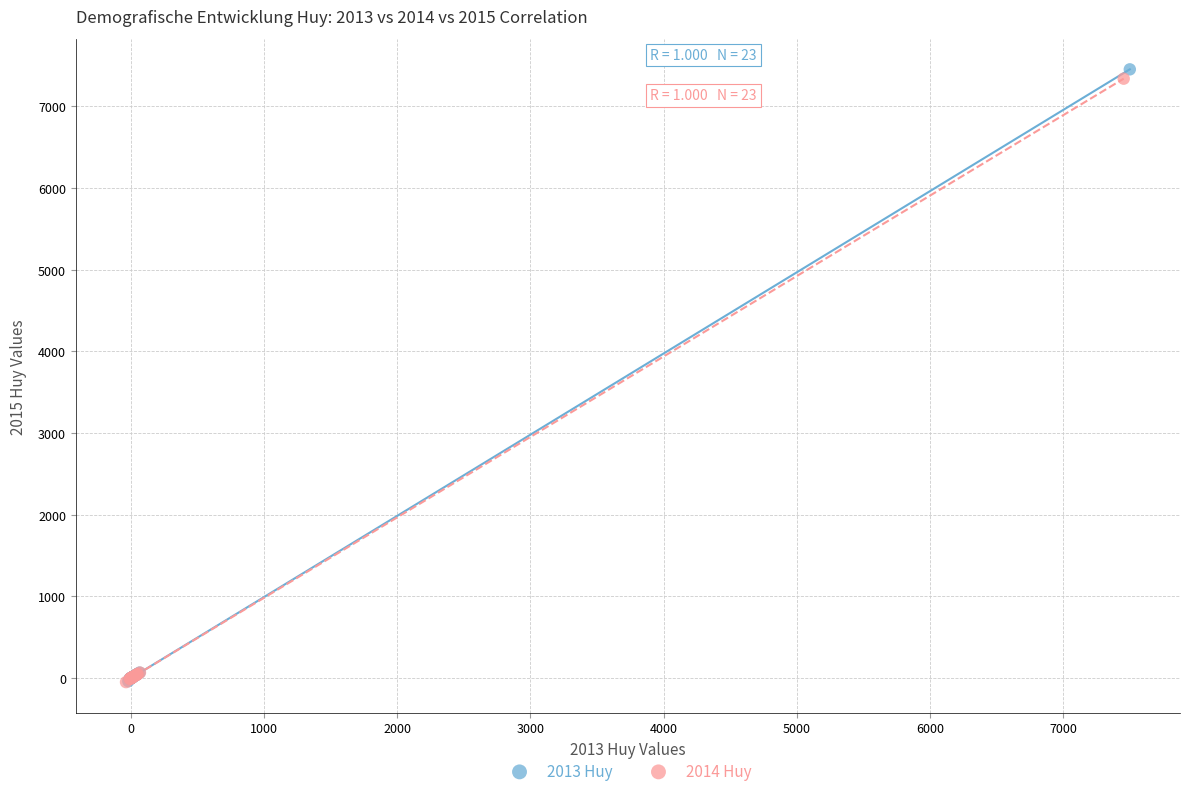

Which series has the widest spread of Y values?

2013 Huy